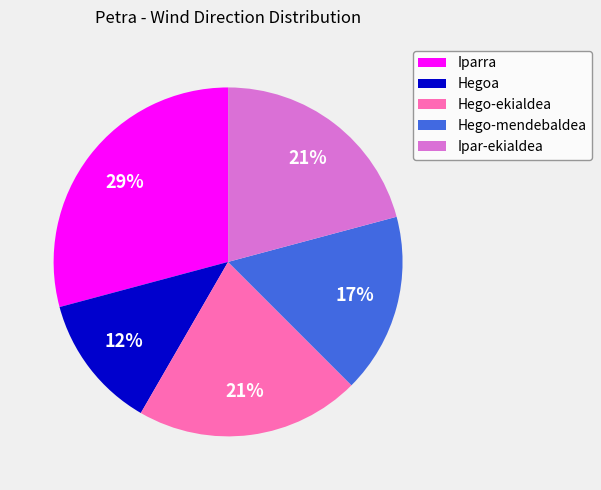

Combined, do Iparra and Hego-mendebaldea account for over 50%?

No